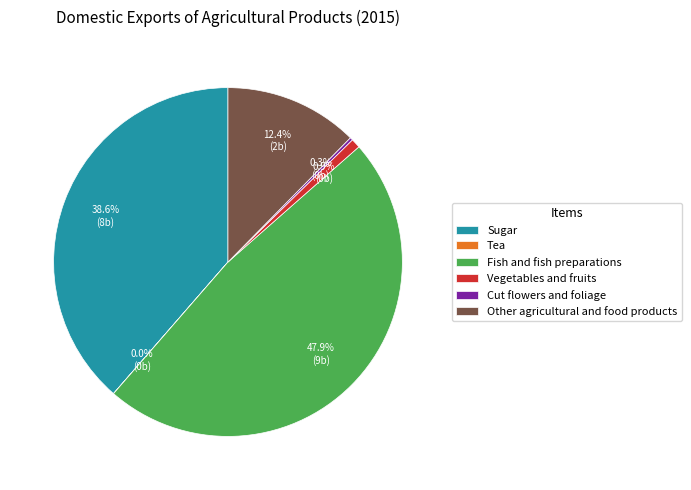

What is the largest slice in the pie chart?

Fish and fish preparations